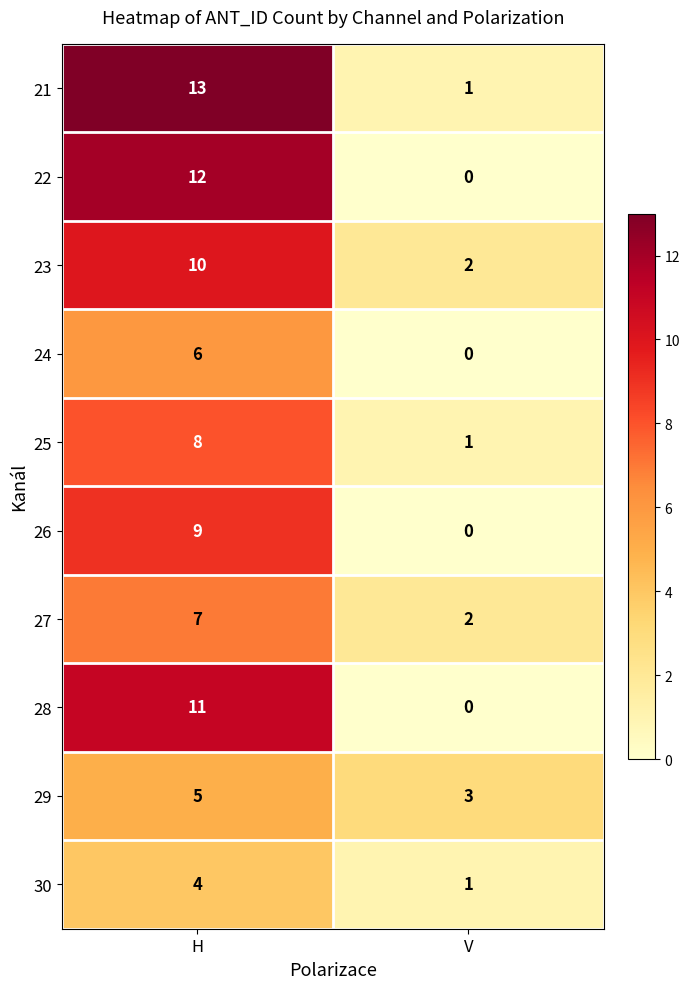

Is it true that 24 equals 0 at V?

True